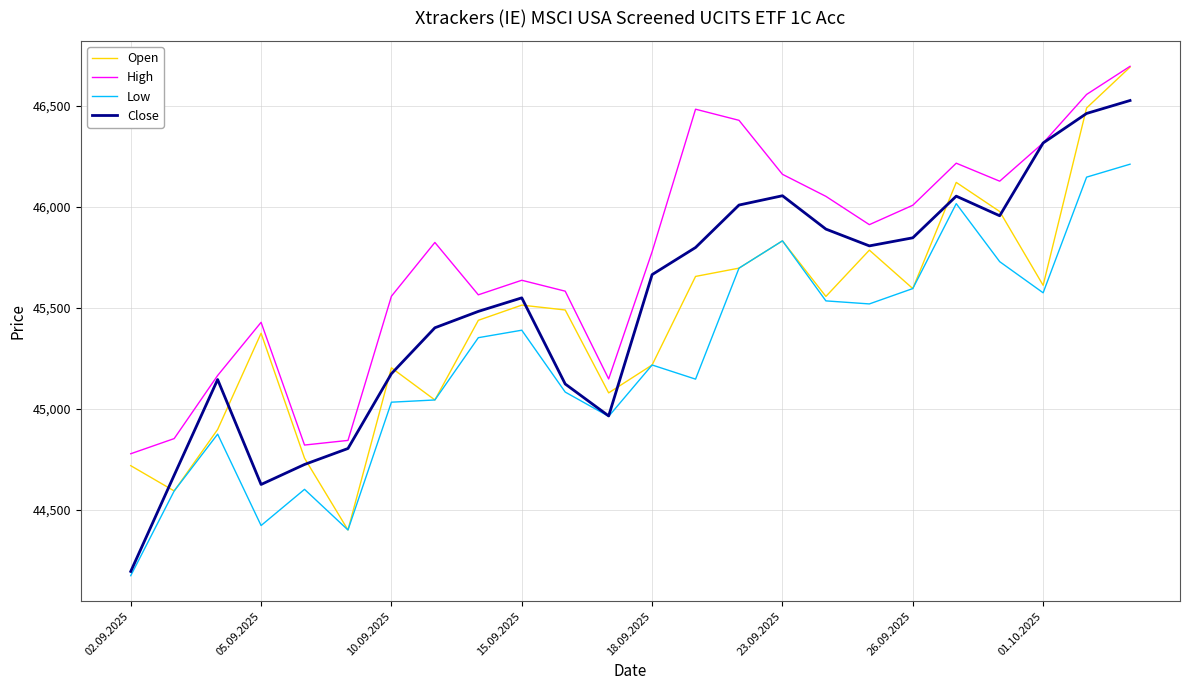

What is the lowest value of the Low series?

44175